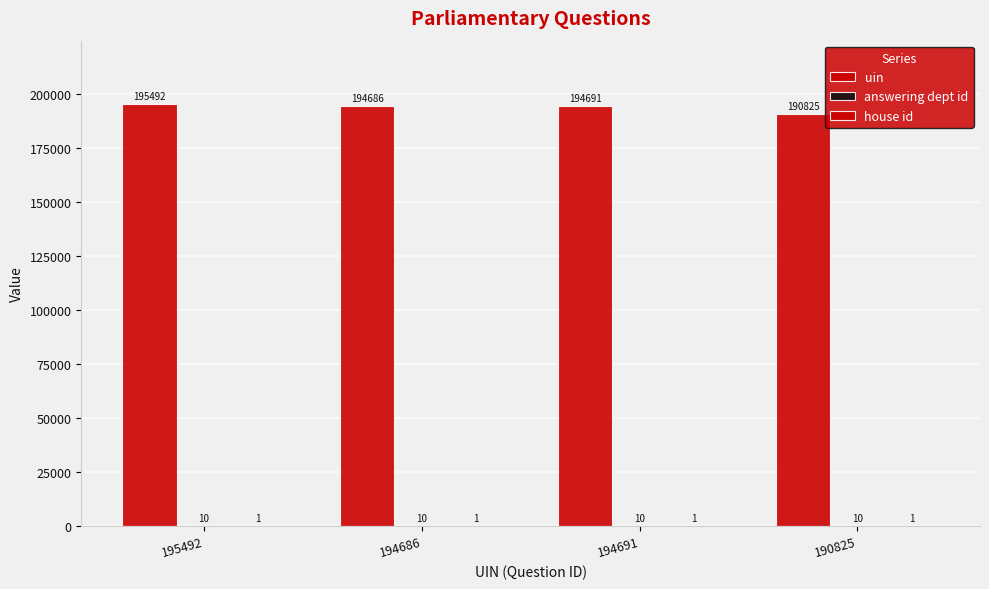

True or false: uin has a value of 190825 at 190825.

True